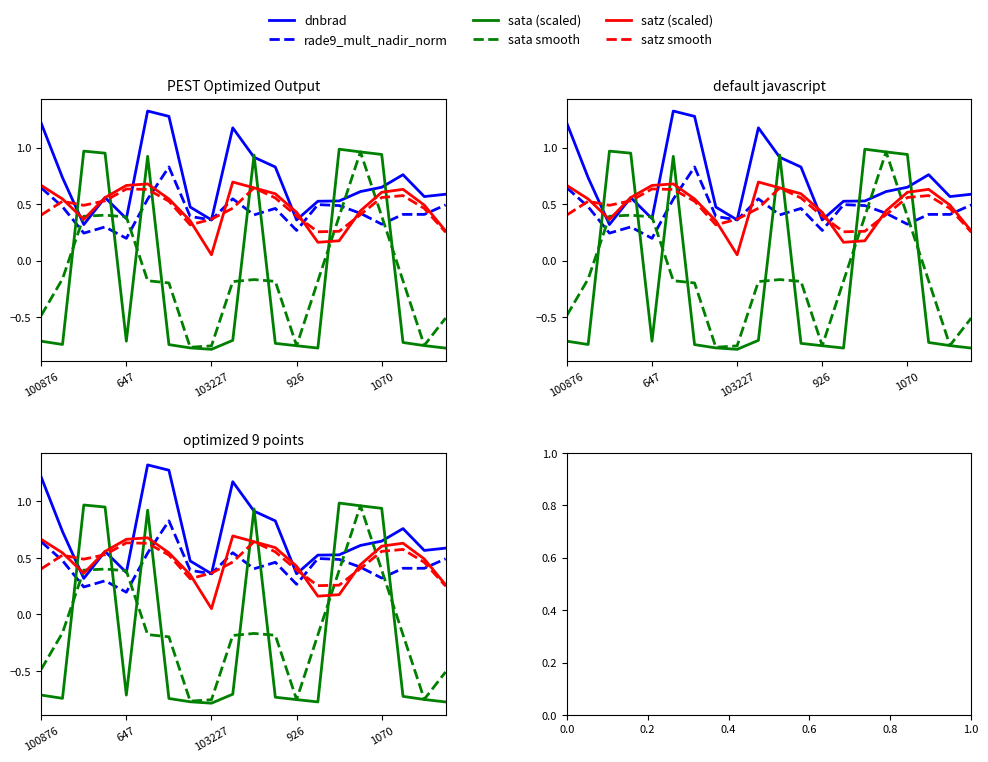

After their last crossing, which series has the higher values: sata (scaled) or satz smooth?

satz smooth